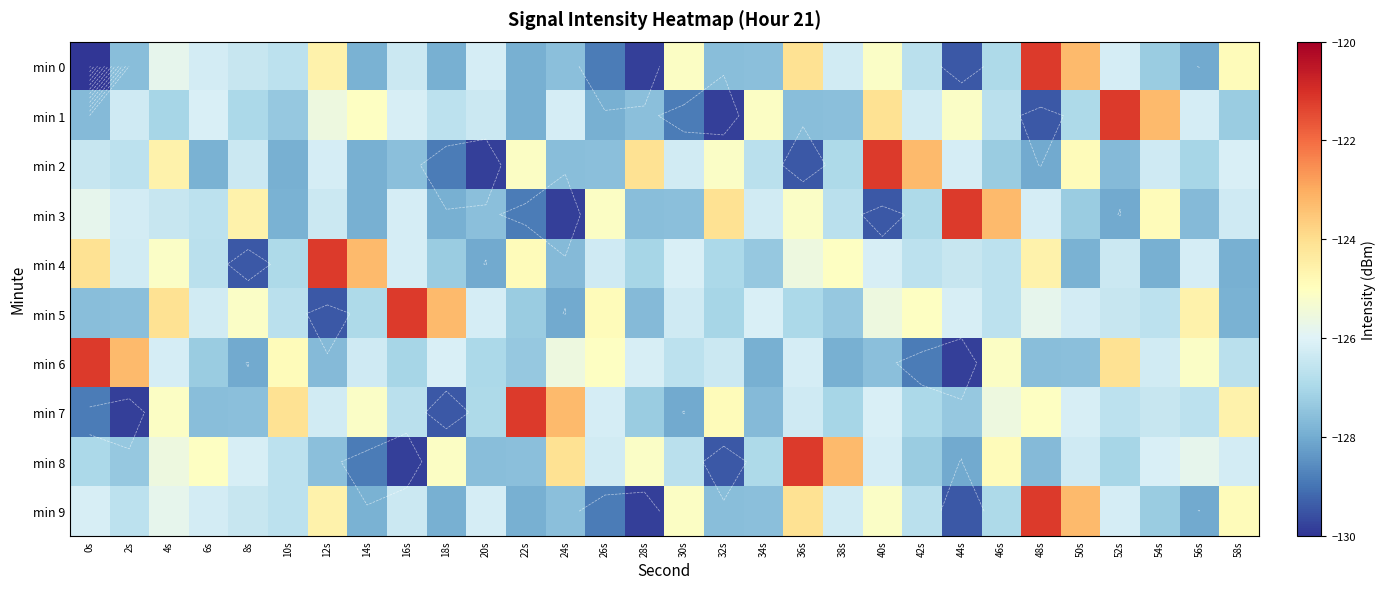

List the series in order of their peak value, highest first.

min 0, min 1, min 2, min 3, min 4, min 5, min 6, min 7, min 8, min 9